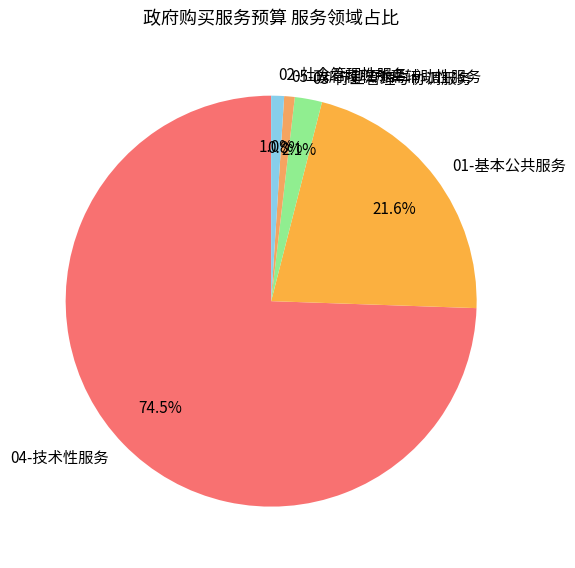

The 04-技术性服务 slice represents 1% of the pie. True or false?

False